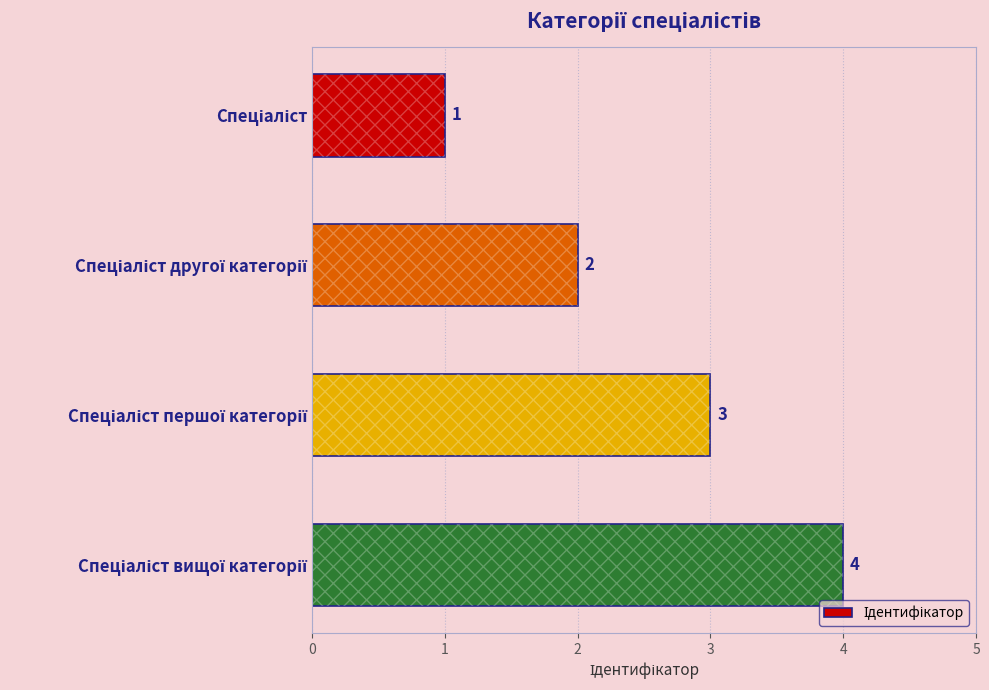

What is the difference between the maximum and minimum values?

3